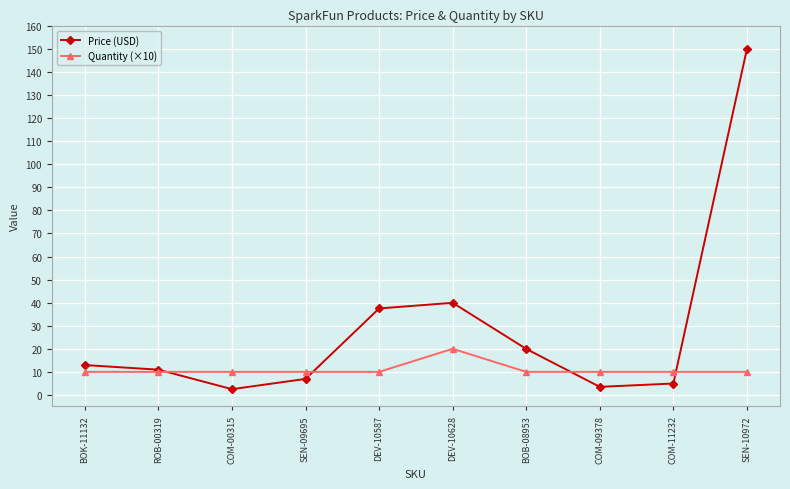

Is it true that Price (USD) equals 2.5 at COM-00315?

True